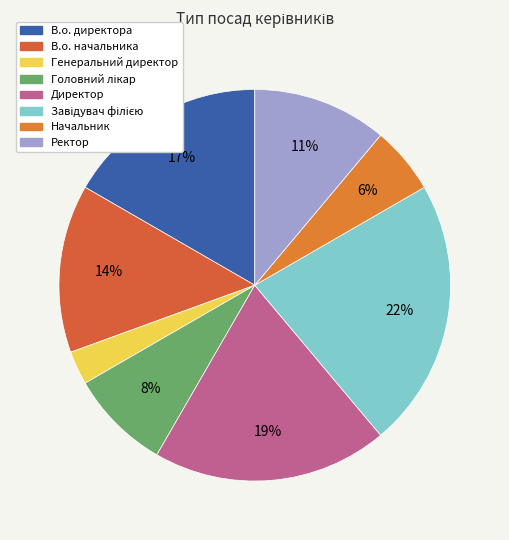

The В.о. начальника slice represents 14% of the pie. True or false?

True